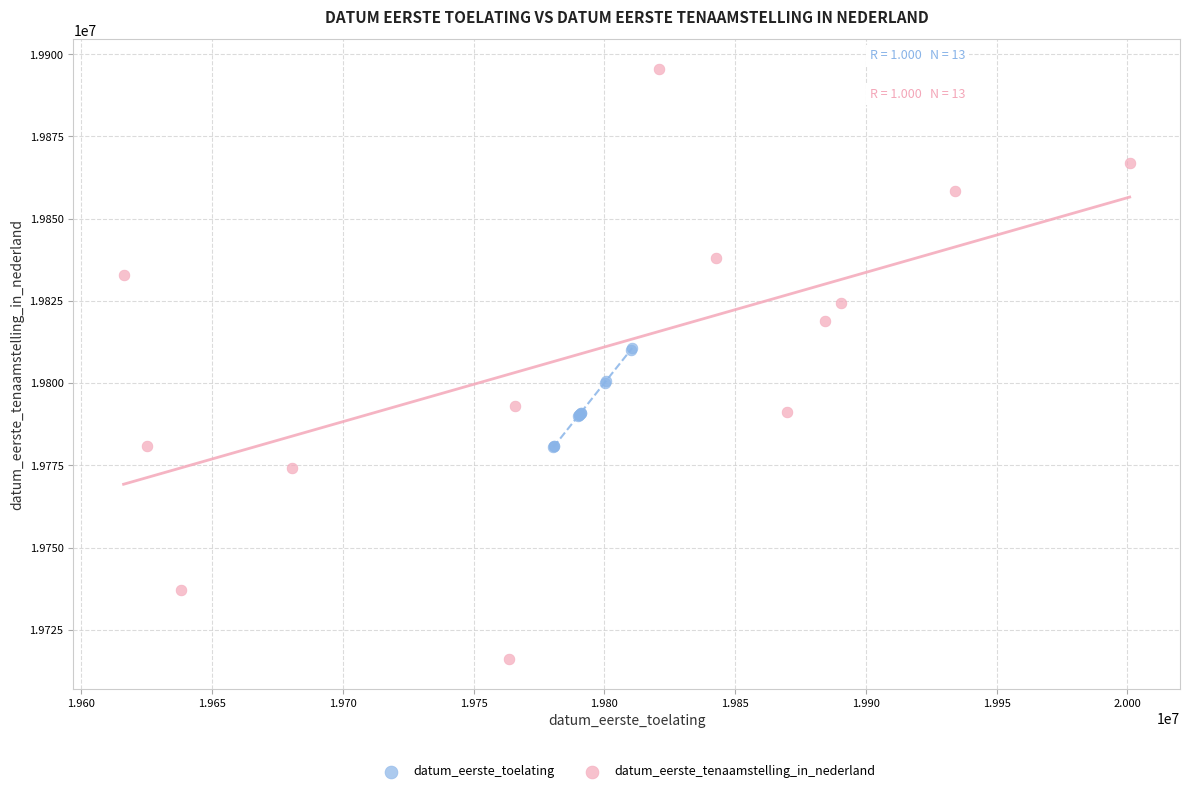

Which series reaches the maximum Y coordinate?

datum_eerste_tenaamstelling_in_nederland